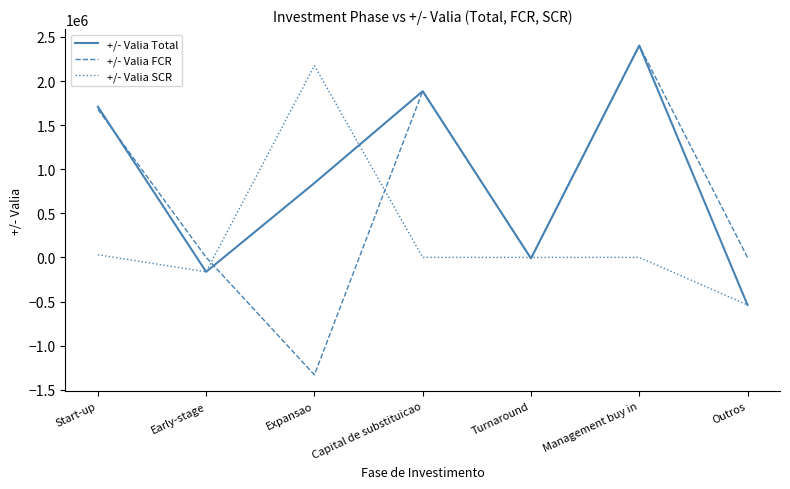

What is the approximate value of +/- Valia FCR at Capital de substituicao?

1884747.4